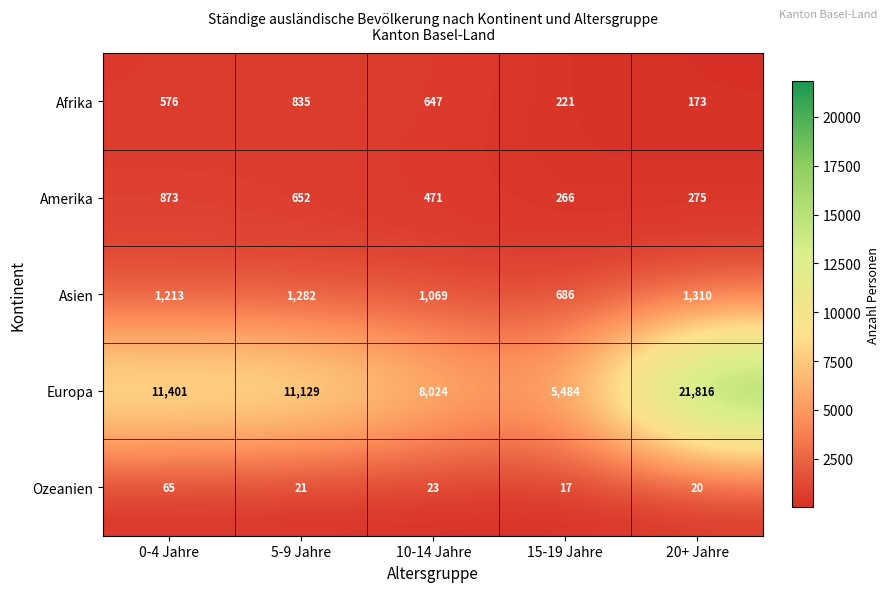

At which category is the sum across all series the highest?

20+ Jahre